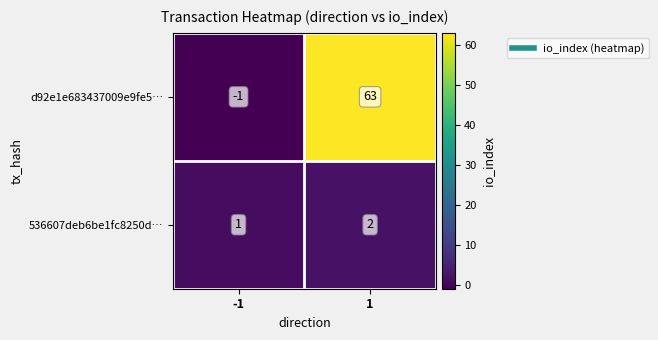

How many distinct data groups are displayed?

2